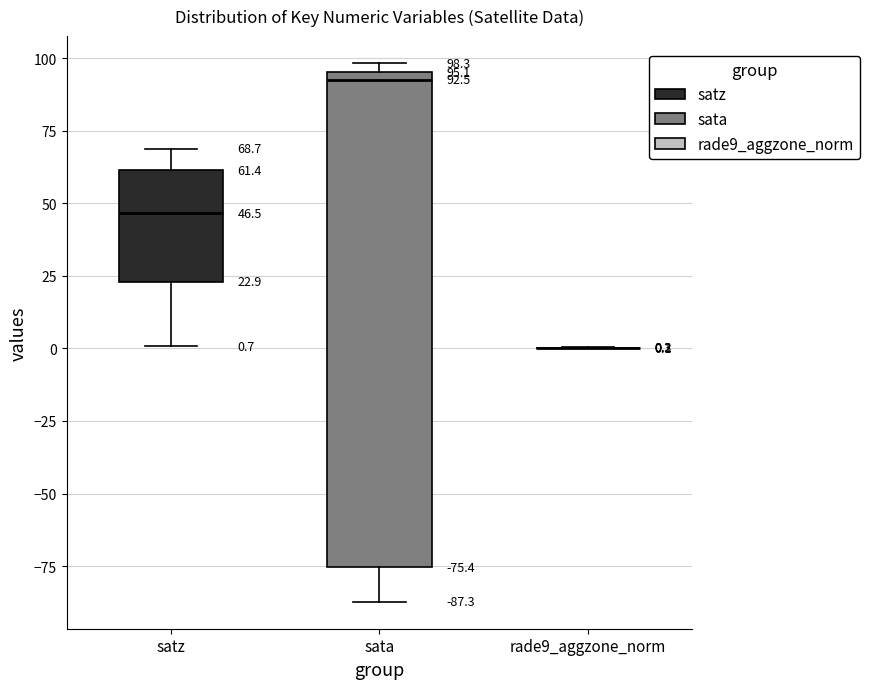

Which box is the tallest, from its lower edge to its upper edge?

sata